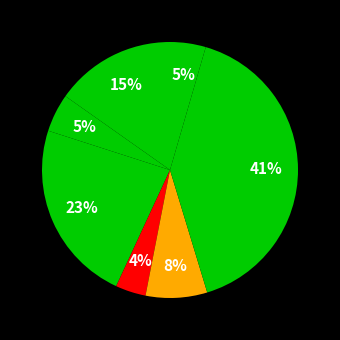

How many slices are in this pie chart?

7